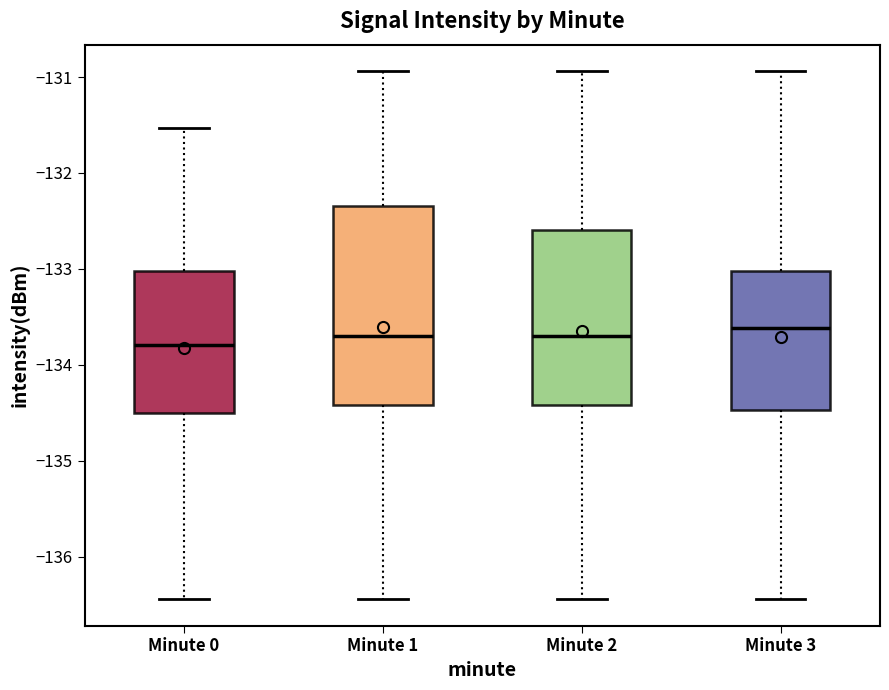

Where does the lower whisker of the box for Minute 0 end on the y-axis? The values are not printed on the chart, so give them approximately, as read against the axis.

-136.4